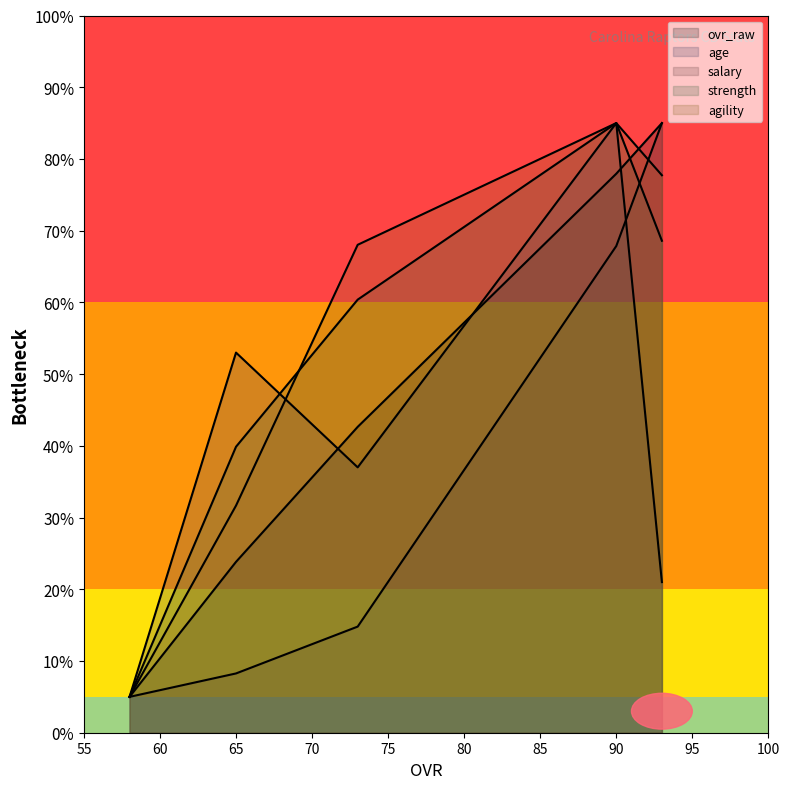

At which label is age closest to 45?

73